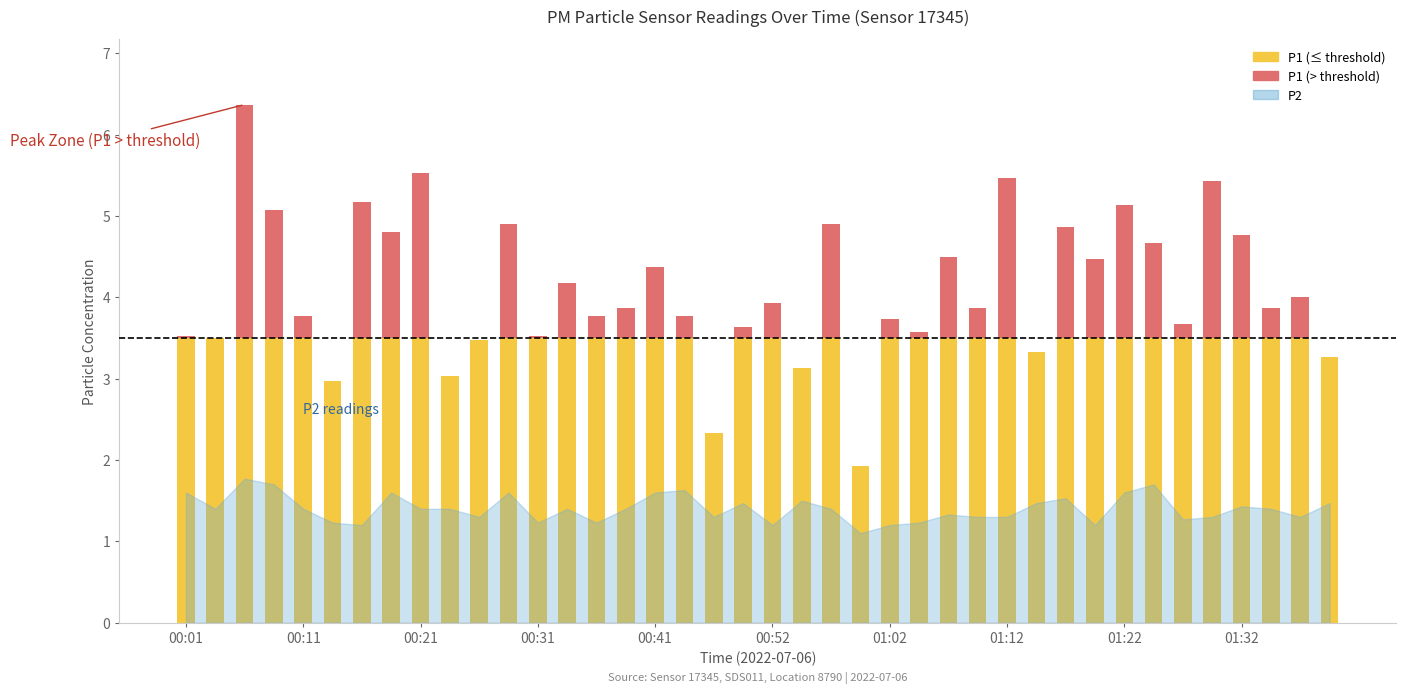

Rank the categories by P2 value from highest to lowest.

00:06, 00:08, 01:25, 00:44, 00:01, 00:18, 00:29, 00:41, 01:22, 01:17, 00:54, 00:49, 01:15, 01:40, 01:32, 00:03, 00:11, 00:21, 00:24, 00:34, 00:39, 00:57, 01:35, 01:07, 00:26, 00:46, 01:09, 01:12, 01:30, 01:38, 01:27, 00:13, 00:31, 00:36, 01:04, 00:16, 00:52, 01:02, 01:20, 00:59